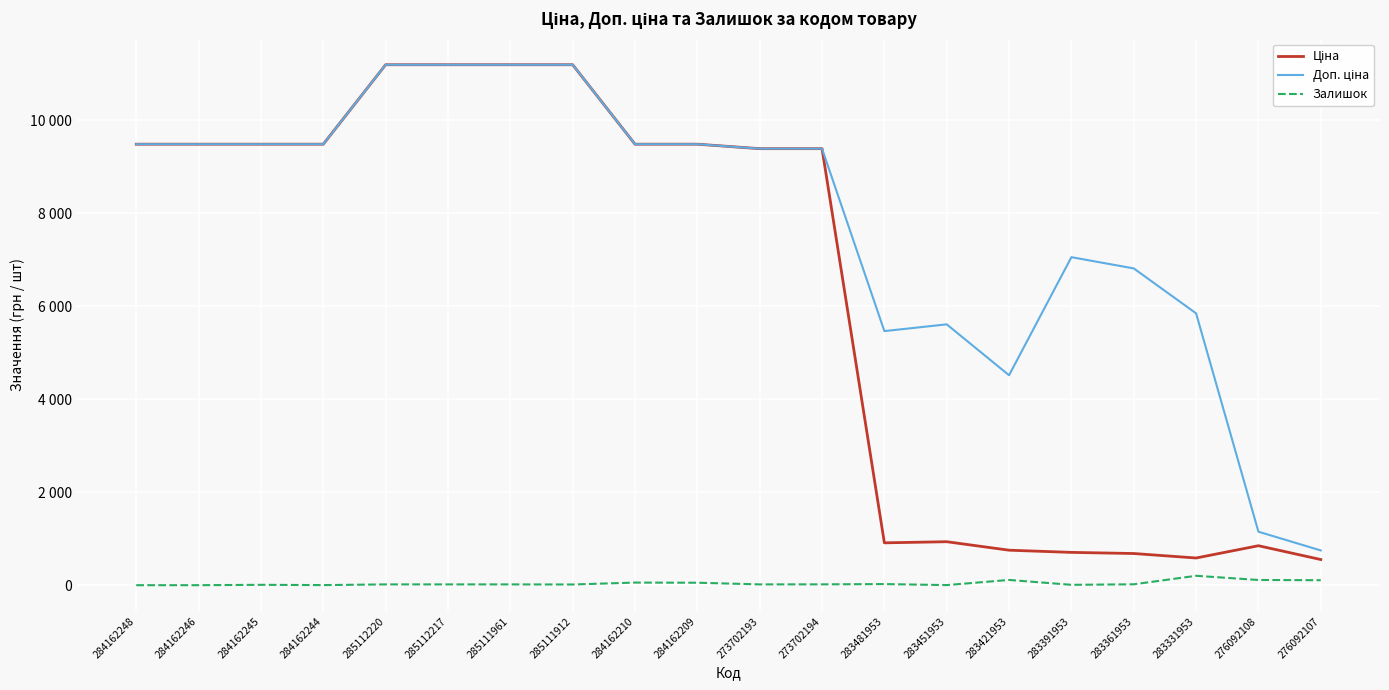

True or false: Ціна and Залишок cross at least once.

False